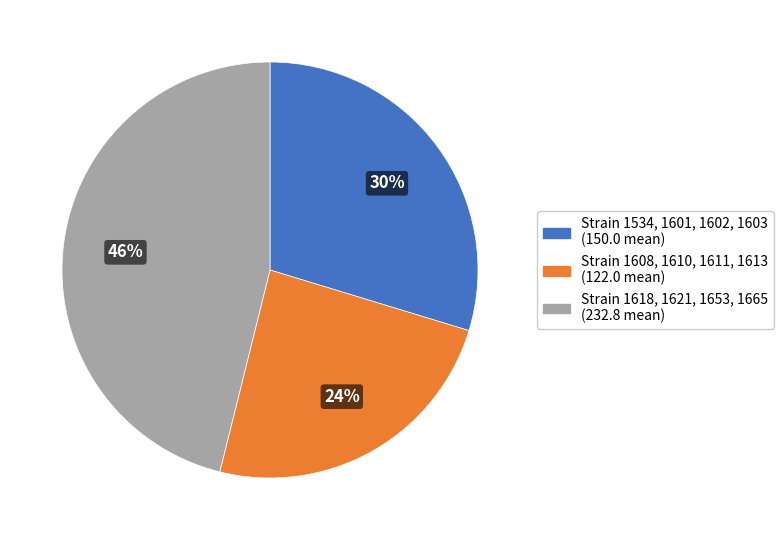

How many slices are in this pie chart?

3